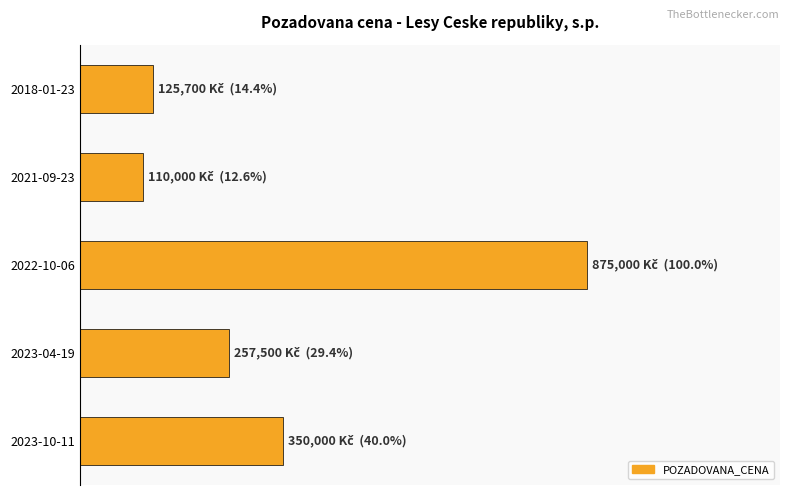

At which category does the chart reach its peak across all series?

2022-10-06